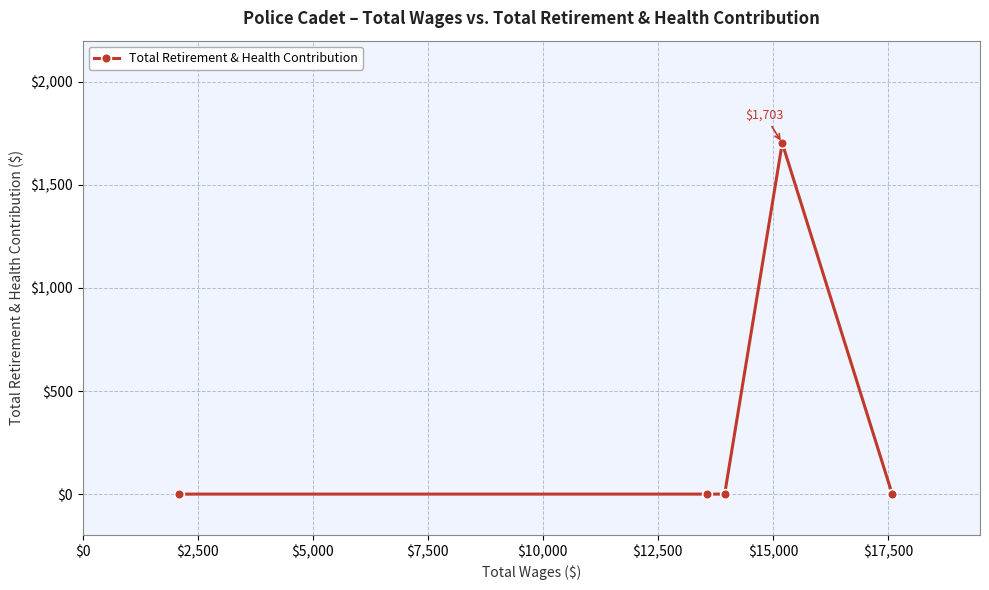

True or false: the data has more than 0 interior local peaks.

True